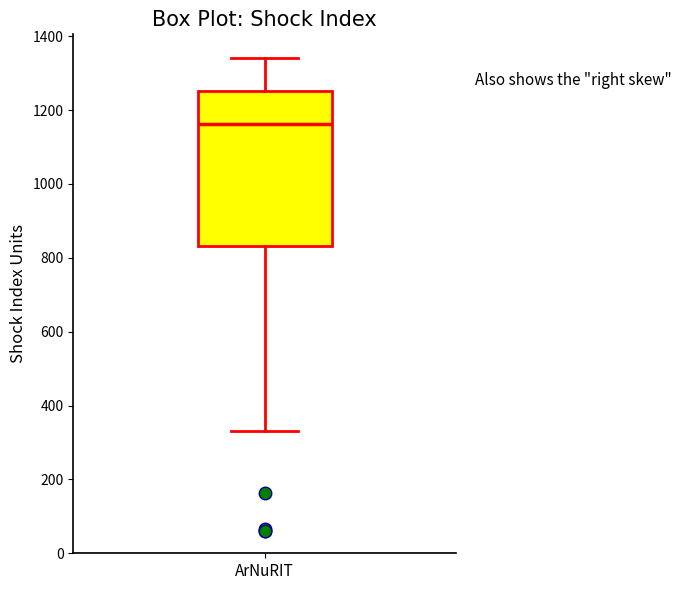

Read this box plot against the y-axis: the position of the median line, the range covered by the box, and the ends of both whiskers. The values are not printed on the chart, so give them approximately, as read against the axis.

median 1160, box 840 to 1260, whiskers 340 to 1340